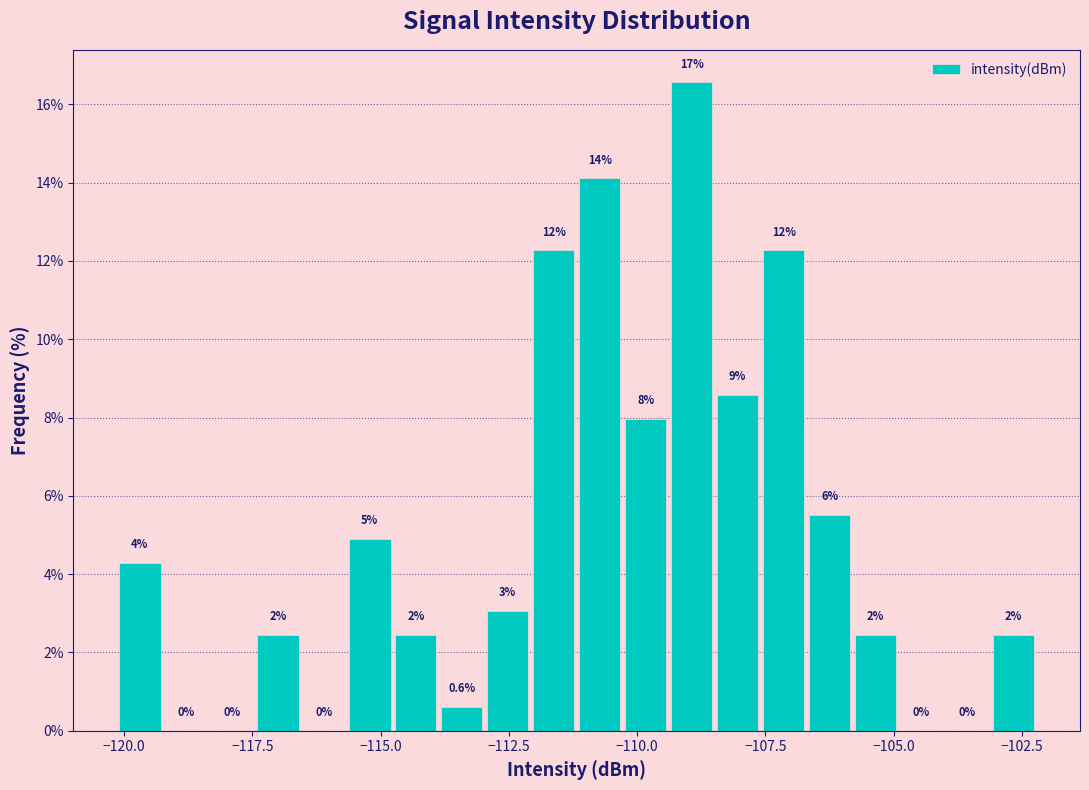

Around what value on the x-axis is the tallest bar? Give the approximate position of its centre, as read against the axis.

-109.0